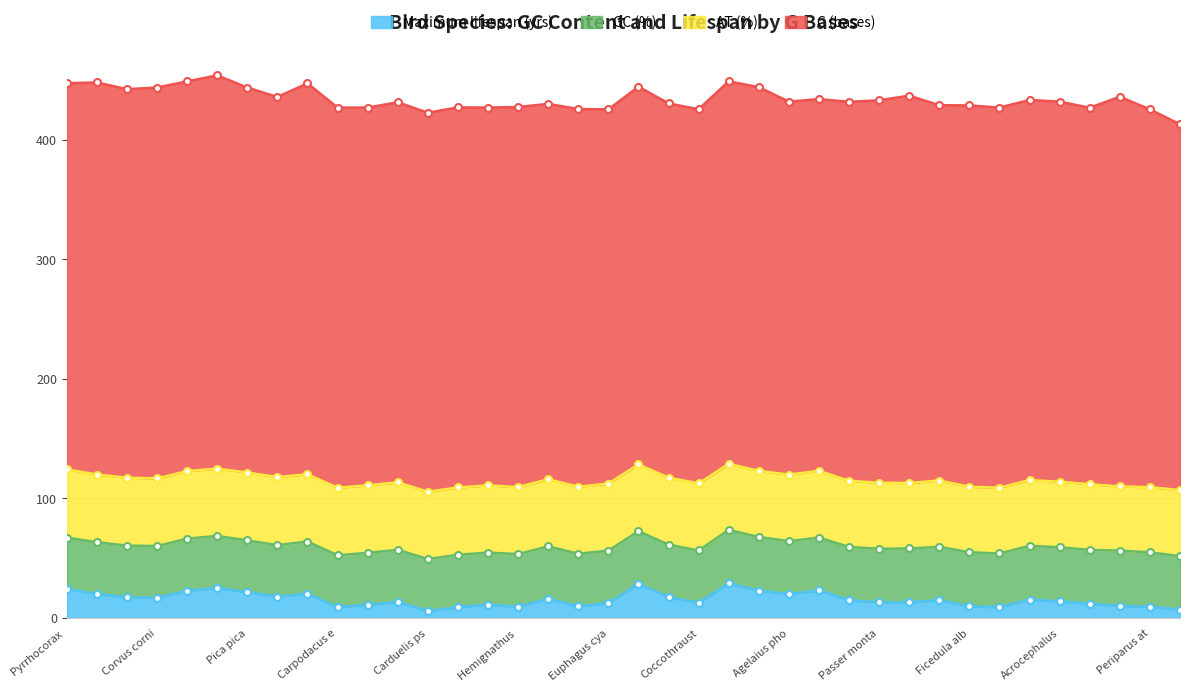

At Corvus hawaiiensis, list the series in order from smallest to largest.

Maximum lifespan (yrs), GC (%), AT (%), C (bases)